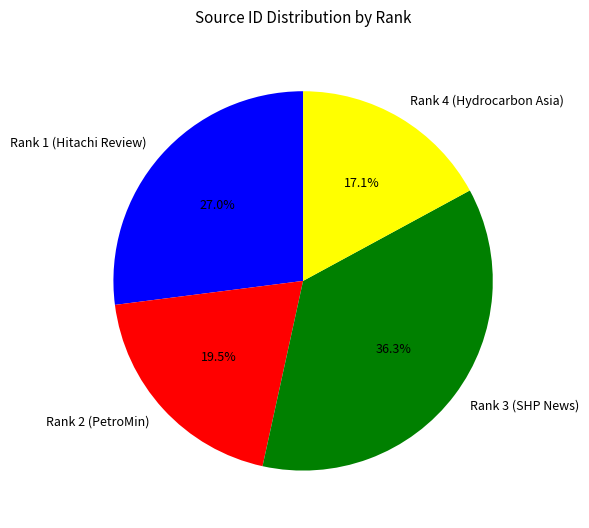

Which has a higher value, Rank 4 (Hydrocarbon Asia) or Rank 1 (Hitachi Review)?

Rank 1 (Hitachi Review)